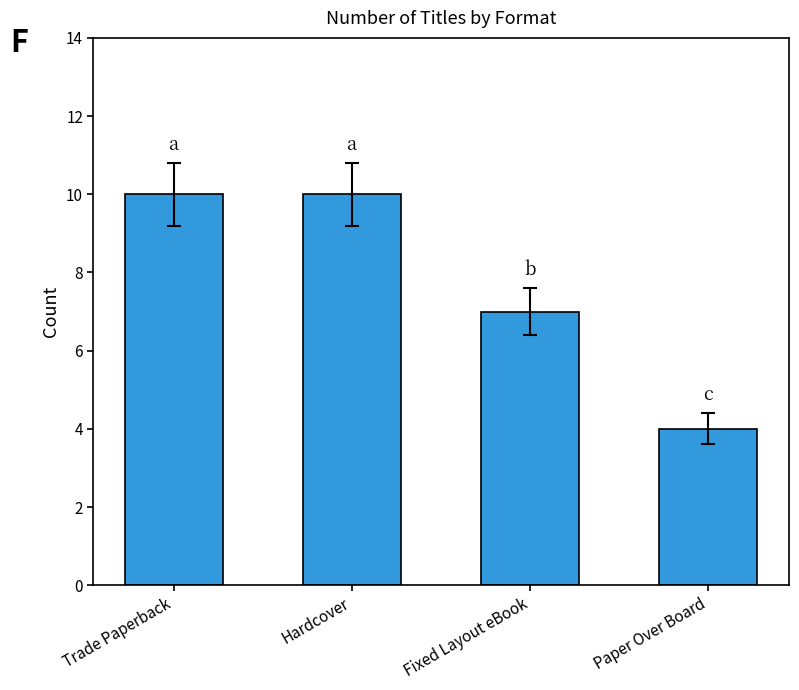

Approximately how many times larger is the value at Trade Paperback compared to Fixed Layout eBook?

1.4